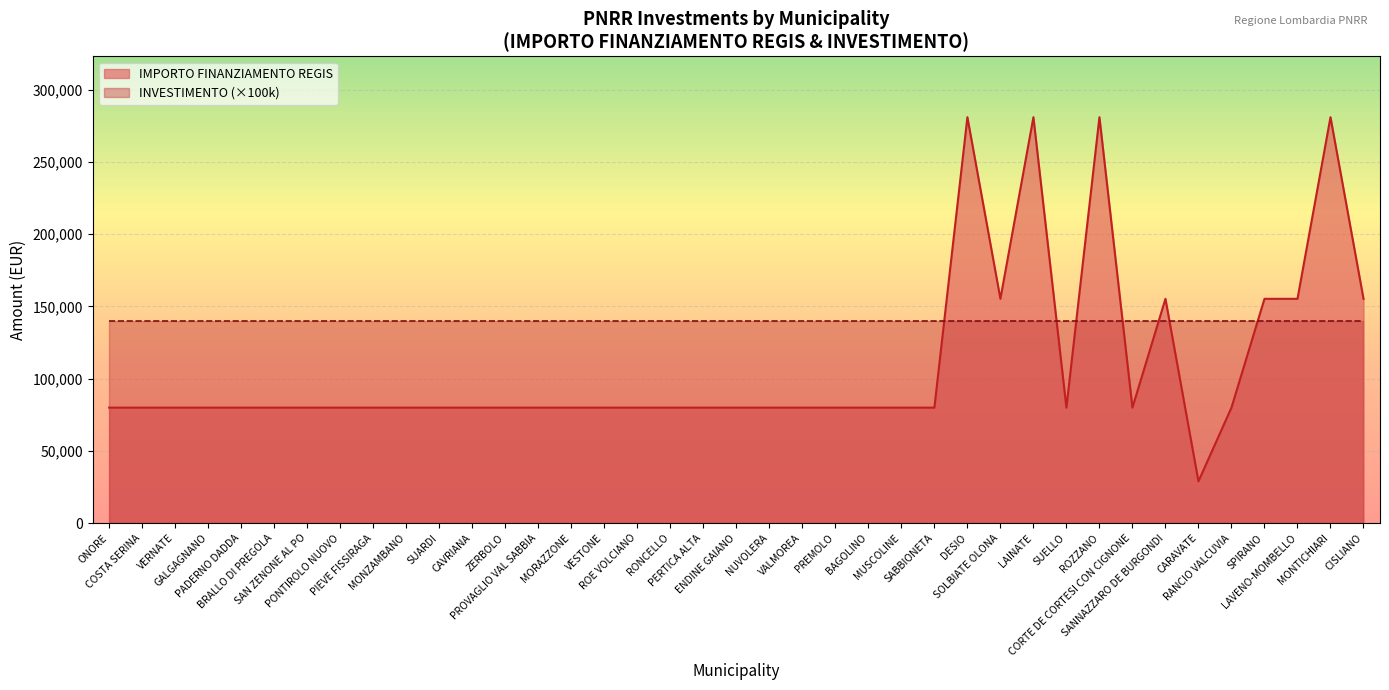

At which category does the chart reach its peak across all series?

DESIO